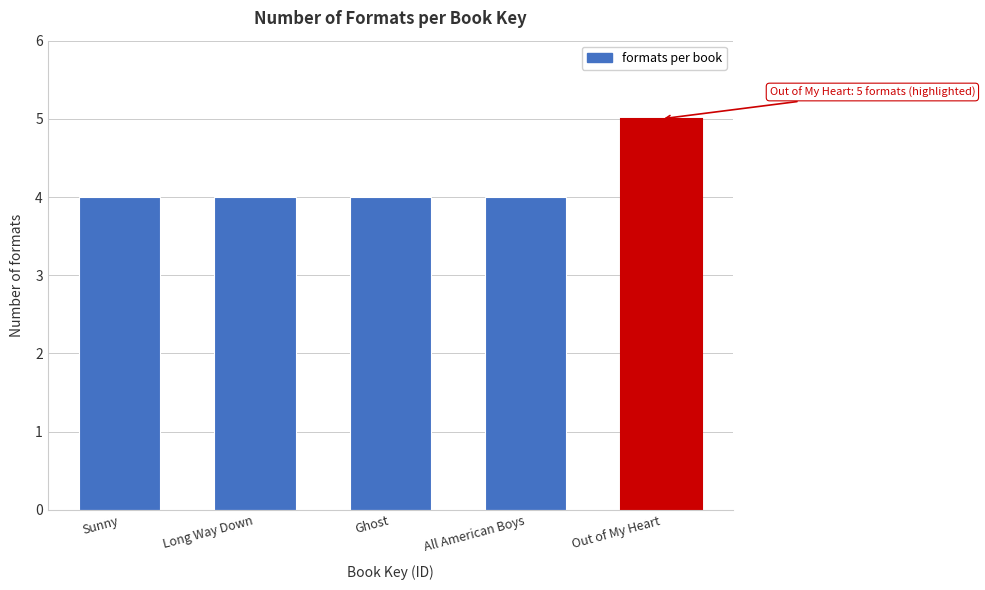

Reading left to right, extract all data points from this chart.

Sunny=4	Long Way Down=4	Ghost=4	All American Boys=4	Out of My Heart=5